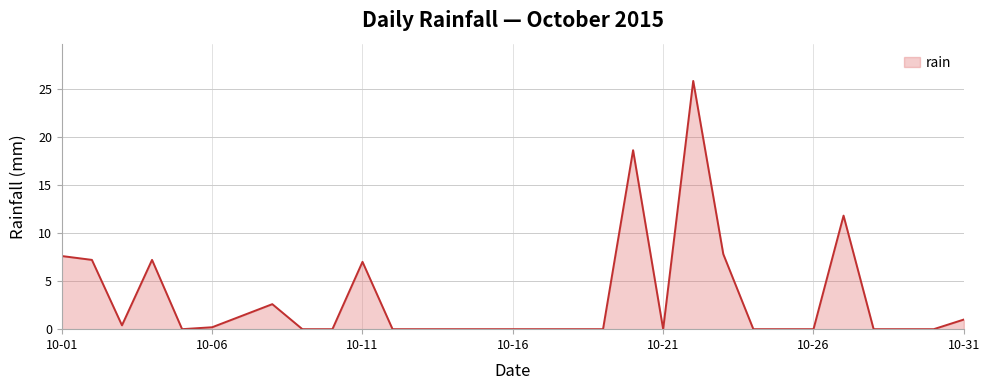

What is the difference between the maximum and minimum values?

25.8